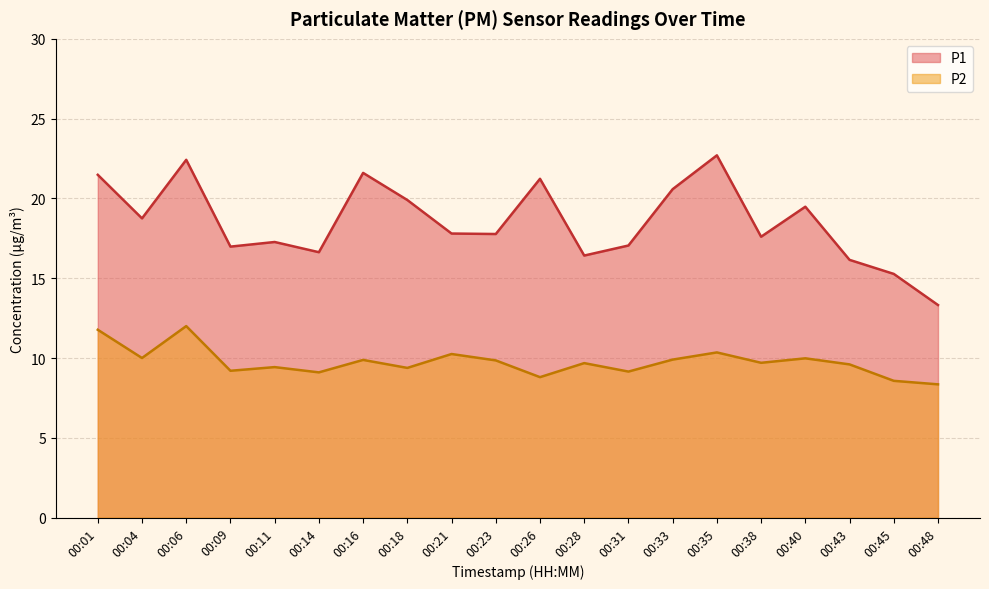

What is the minimum value shown in the chart?

8.3